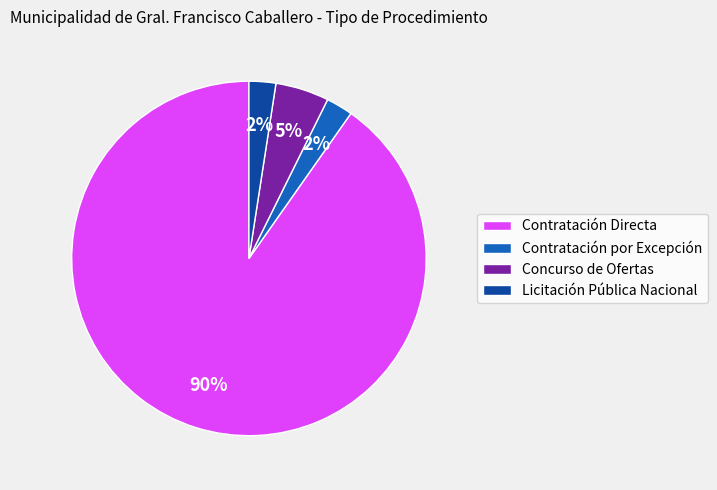

To the nearest percent, what is the combined percentage of Contratación Directa and Licitación Pública Nacional?

93%